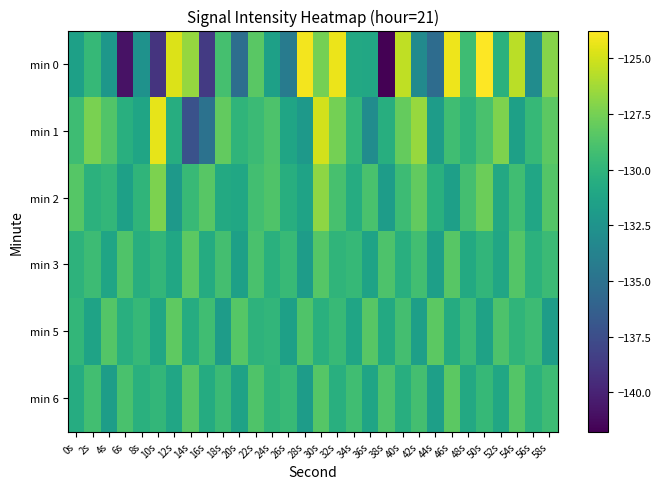

Which has a higher value, 14s or 54s?

54s